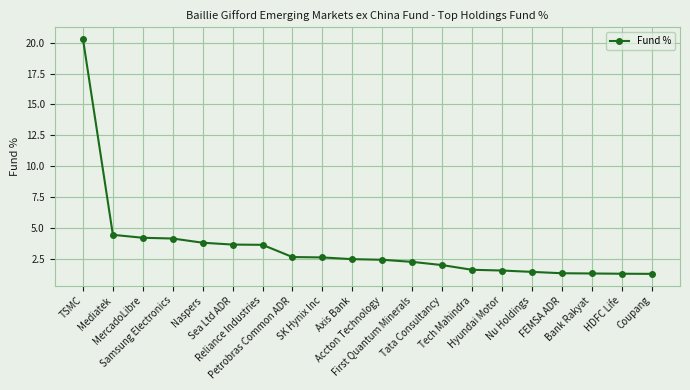

What is the average value?

3.4